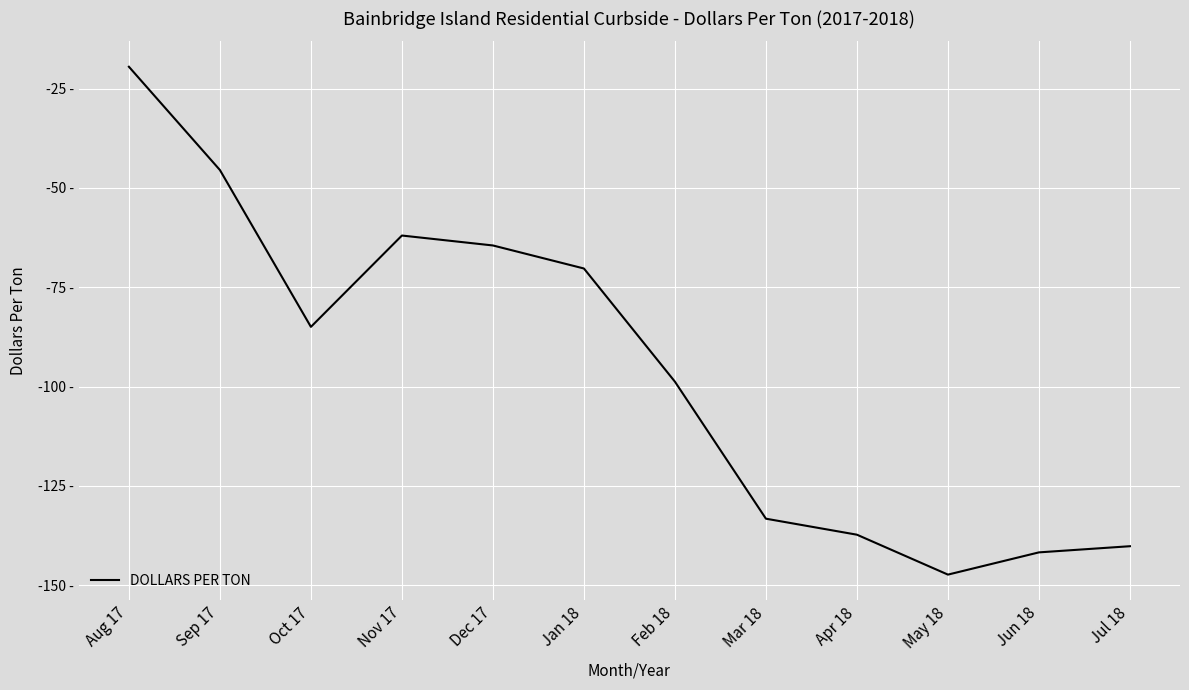

What is the label of the 2nd point from the left?

Sep 17